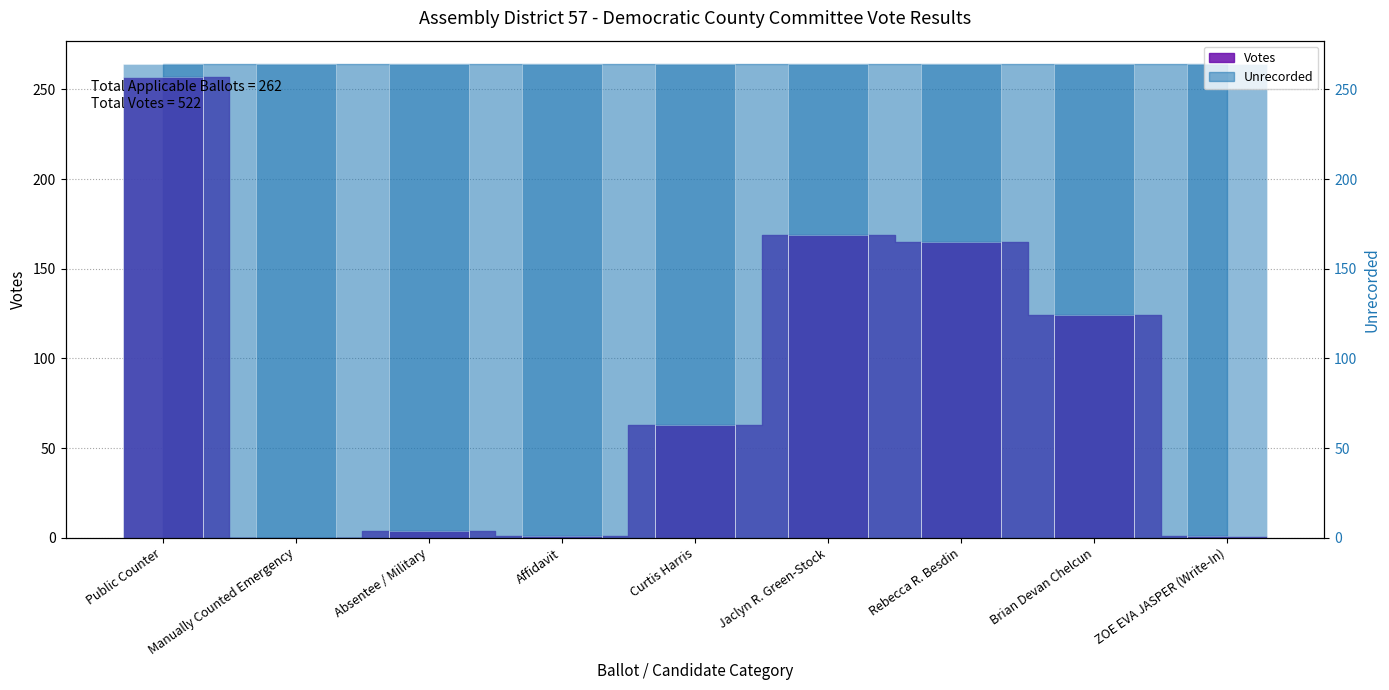

Between Curtis Harris and Jaclyn R. Green-Stock, which is larger?

Jaclyn R. Green-Stock